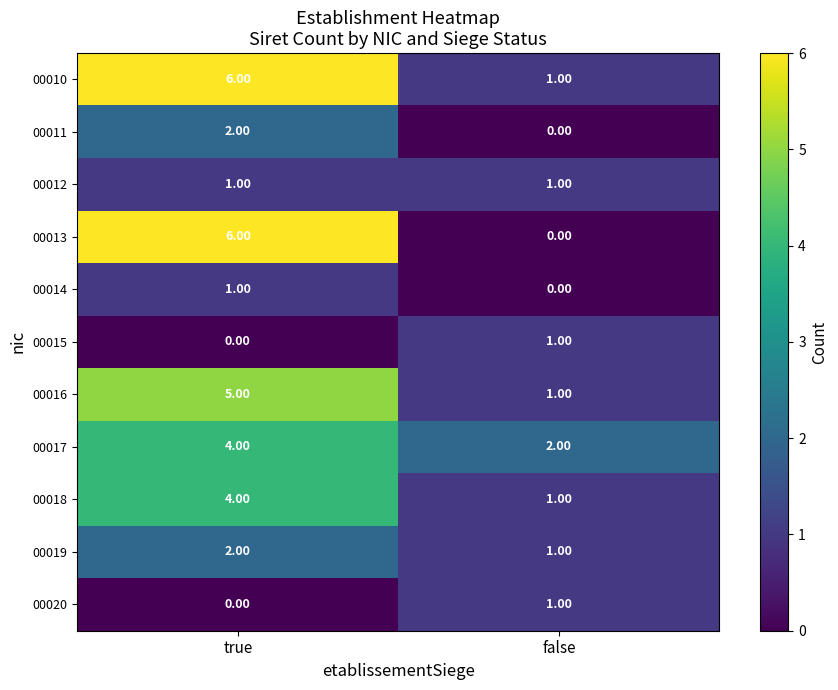

Where is 00014 nearest to the value 0?

false